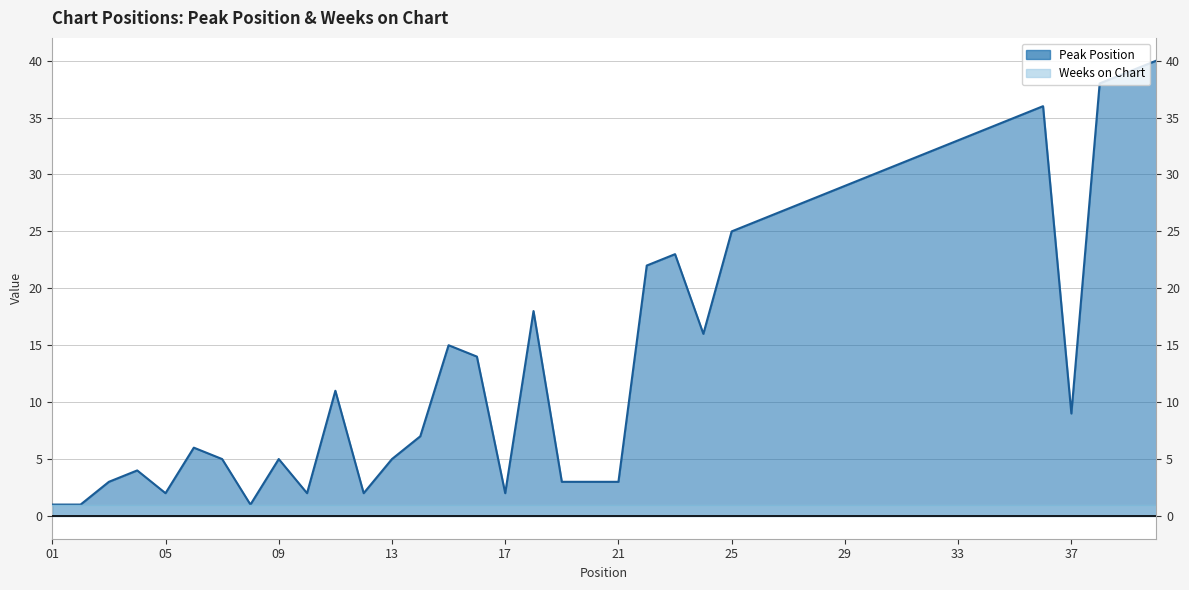

List the labels in order of value, smallest first.

1, 2, 8, 5, 10, 12, 17, 3, 19, 20, 21, 4, 7, 9, 13, 6, 14, 37, 11, 16, 15, 24, 18, 22, 23, 25, 26, 27, 28, 29, 30, 31, 32, 33, 34, 35, 36, 38, 39, 40